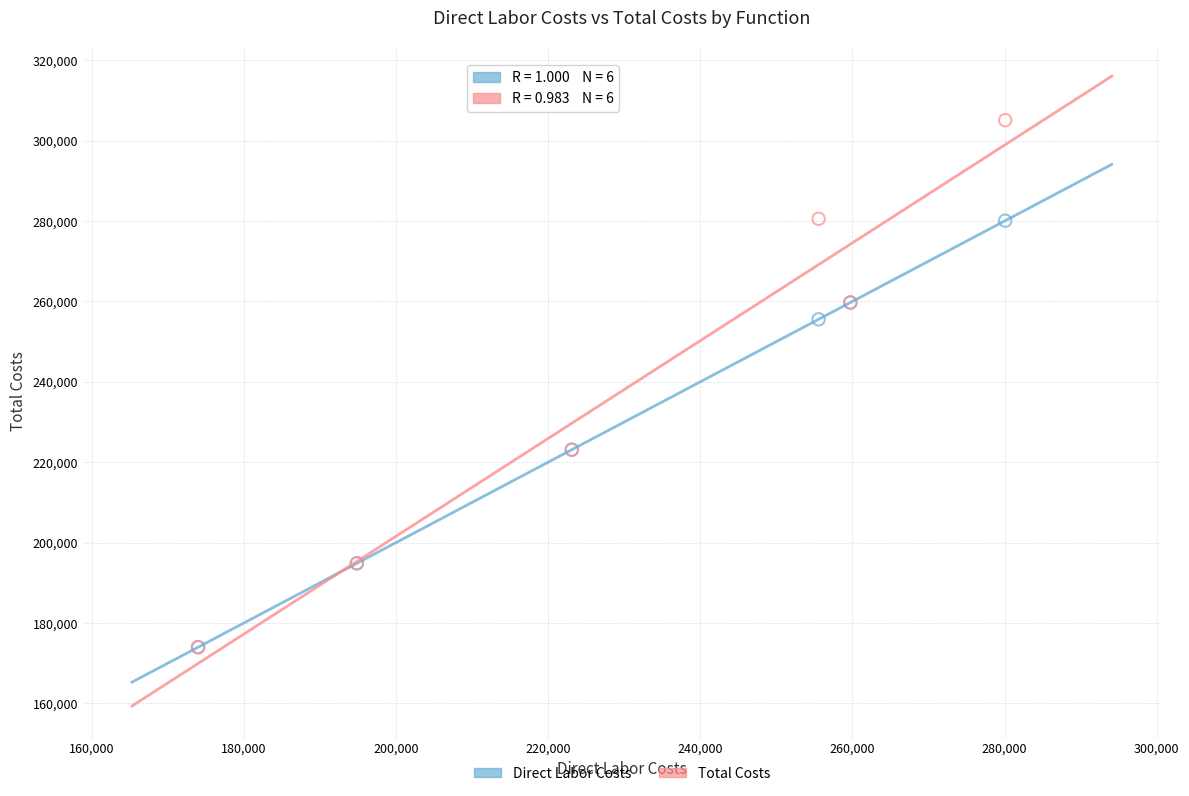

What are all the series names shown in the legend?

Direct Labor Costs, Total Costs